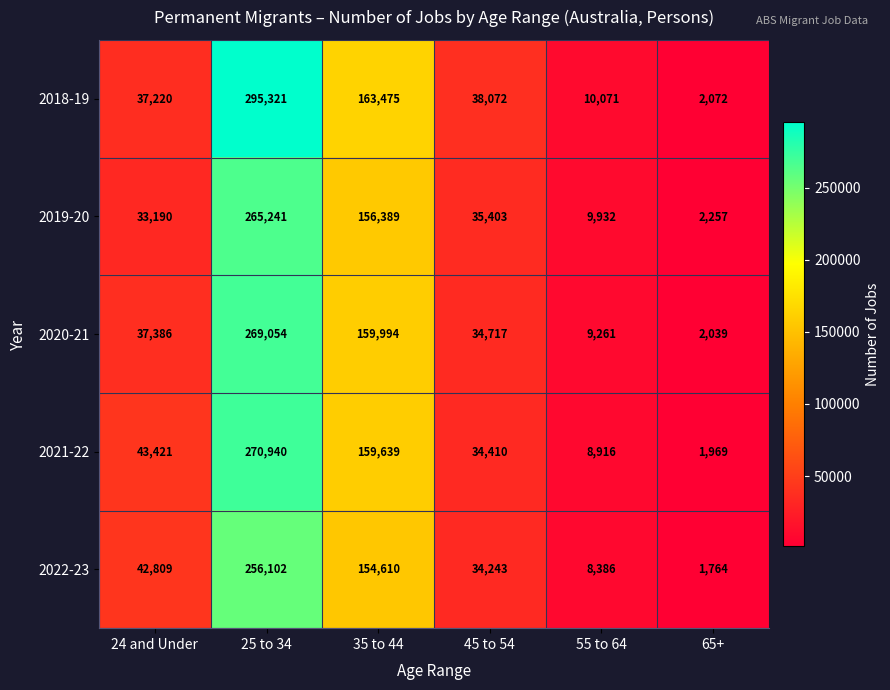

Rank the series at 45 to 54 from highest to lowest value.

2018-19, 2019-20, 2020-21, 2021-22, 2022-23